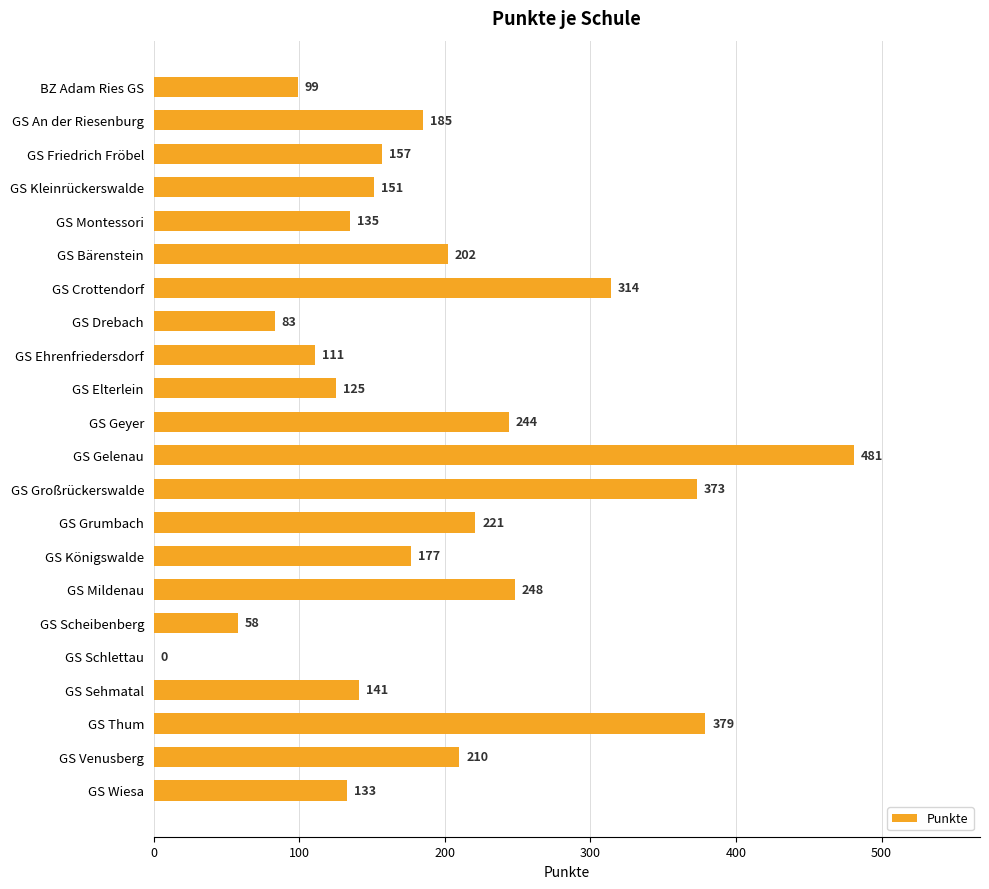

What is the change in value from GS An der Riesenburg to GS Scheibenberg?

-127